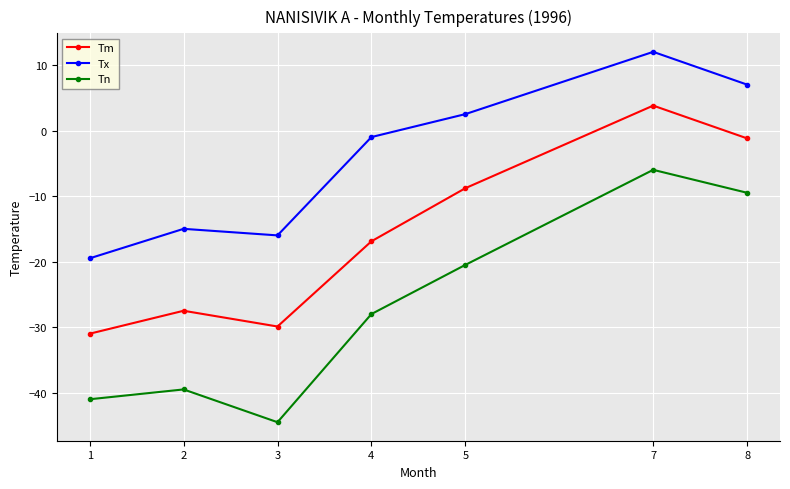

True or false: Tn and Tm intersect in this chart.

False